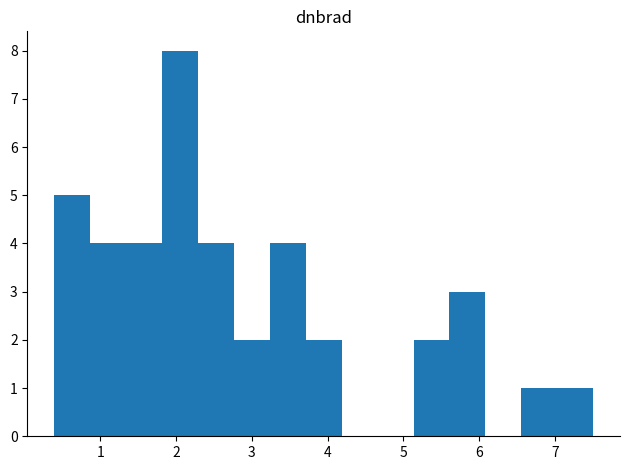

What is the height of the bar covering 0.4 to 0.9 on the x-axis? Neither the bar edges nor the heights are printed on the chart, so give them approximately, as read against the axes.

5